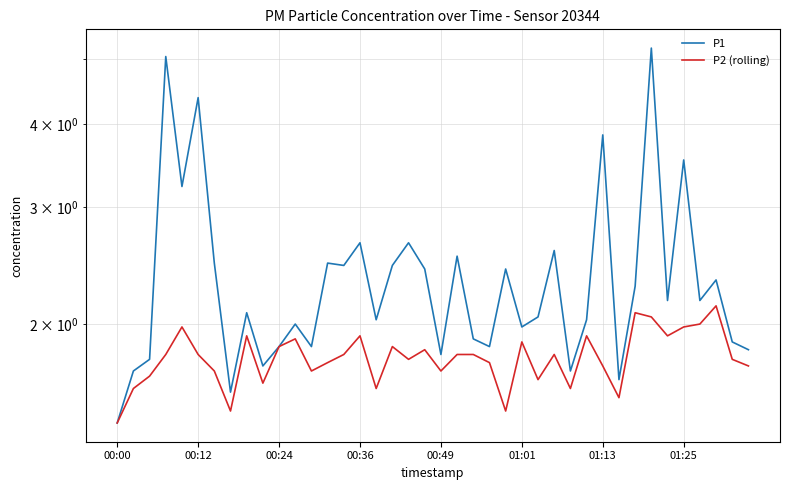

Between 12 and 23, which is larger?

12